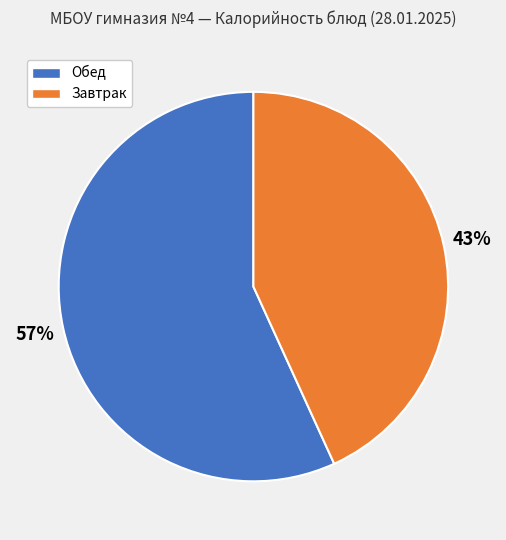

Does Завтрак account for over 50% of the chart?

No